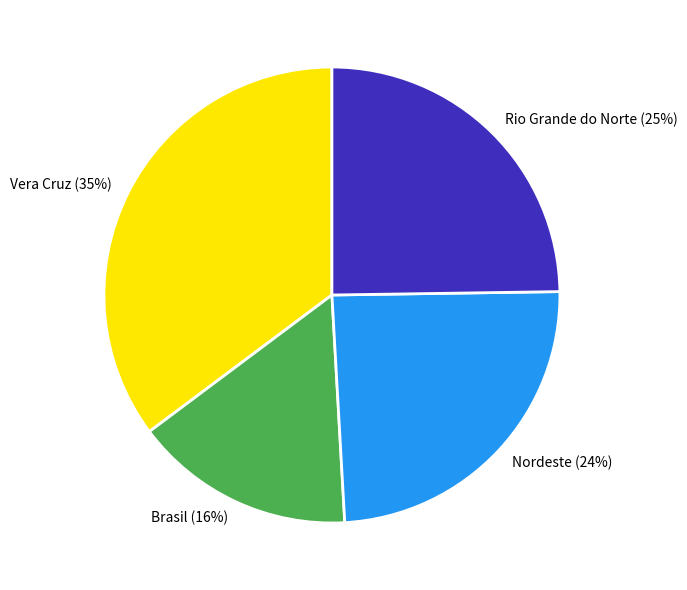

True or false: Brasil accounts for 16% of the total.

True